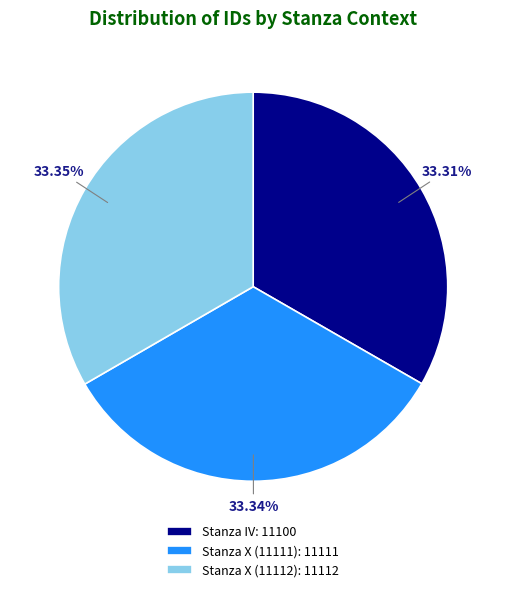

Is there any slice that represents more than half of the pie?

No